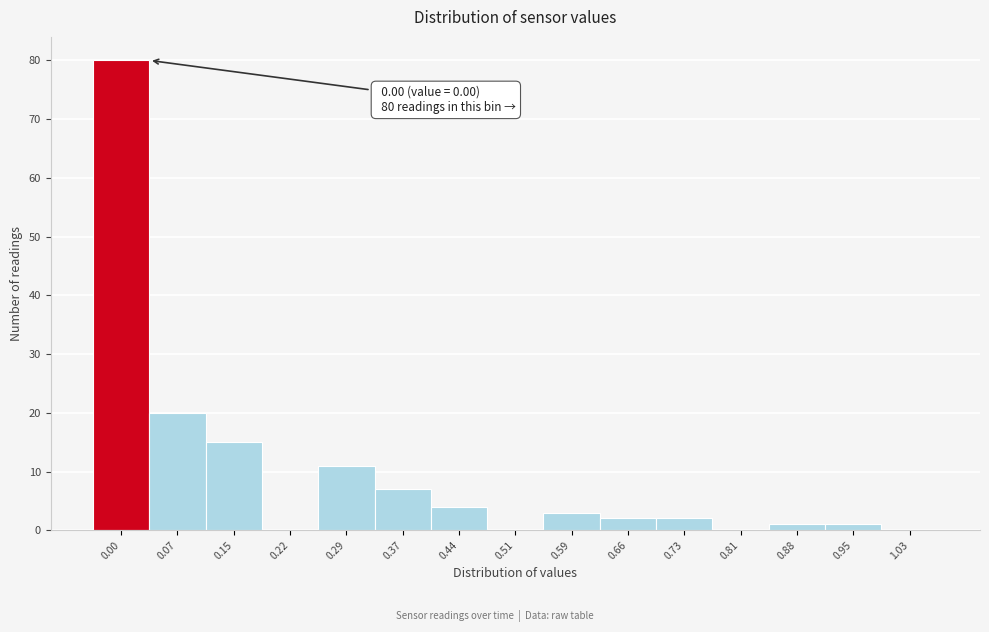

Reading right to left, list all the values displayed in this chart.

1.03=0	0.95=1	0.88=1	0.81=0	0.73=2	0.66=2	0.59=3	0.51=0	0.44=4	0.37=7	0.29=11	0.22=0	0.15=15	0.07=20	0.00=80